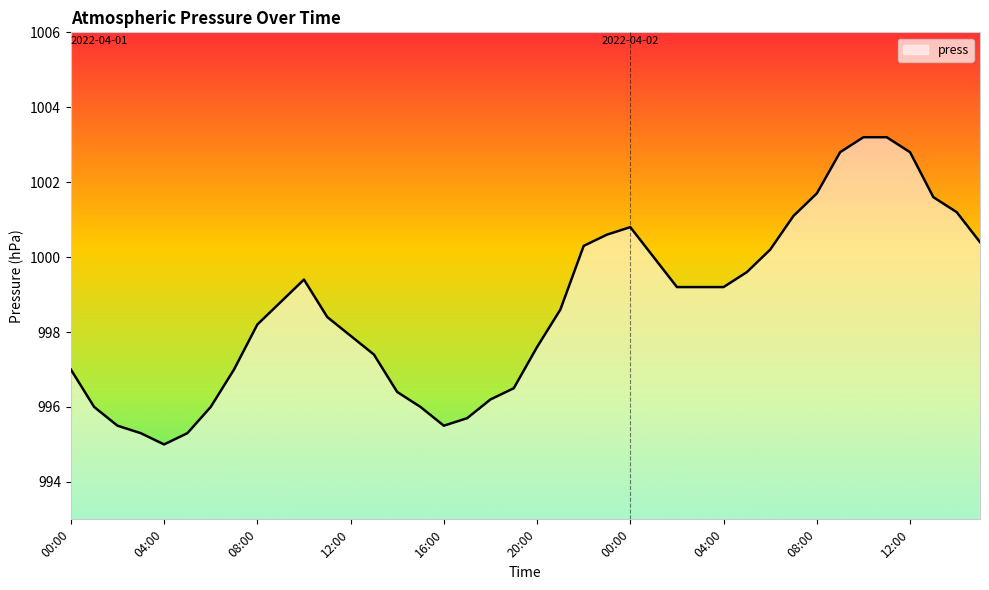

What is the maximum value shown in the chart?

1003.2